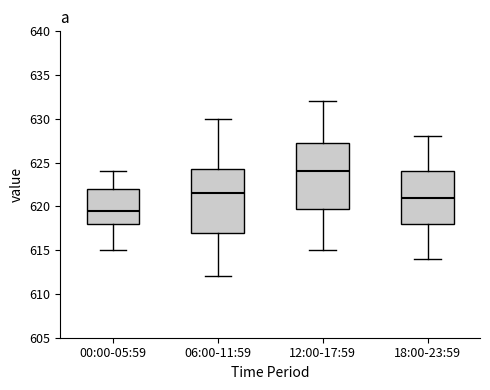

Reading left to right, read every box against the y-axis: the position of its median line, the range the box covers, and the ends of its whiskers. The values are not printed on the chart, so give them approximately, as read against the axis.

00:00-05:59: median 619.5, box 618.0 to 622.0, whiskers 615.0 to 624.0
06:00-11:59: median 621.5, box 617.0 to 624.5, whiskers 612.0 to 630.0
12:00-17:59: median 624.0, box 620.0 to 627.5, whiskers 615.0 to 632.0
18:00-23:59: median 621.0, box 618.0 to 624.0, whiskers 614.0 to 628.0